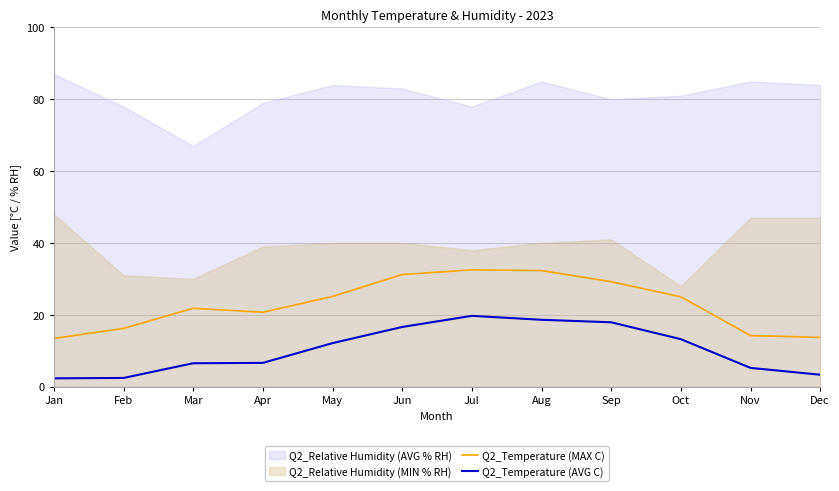

What is the value of the Q2_Temperature (AVG C) point at the 11th from the left?

5.2